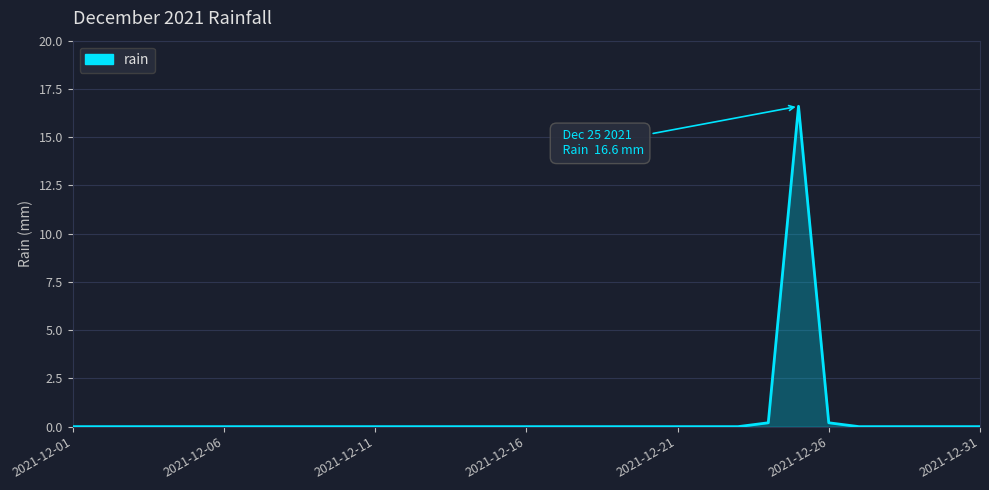

Count the number of categories in the chart.

31